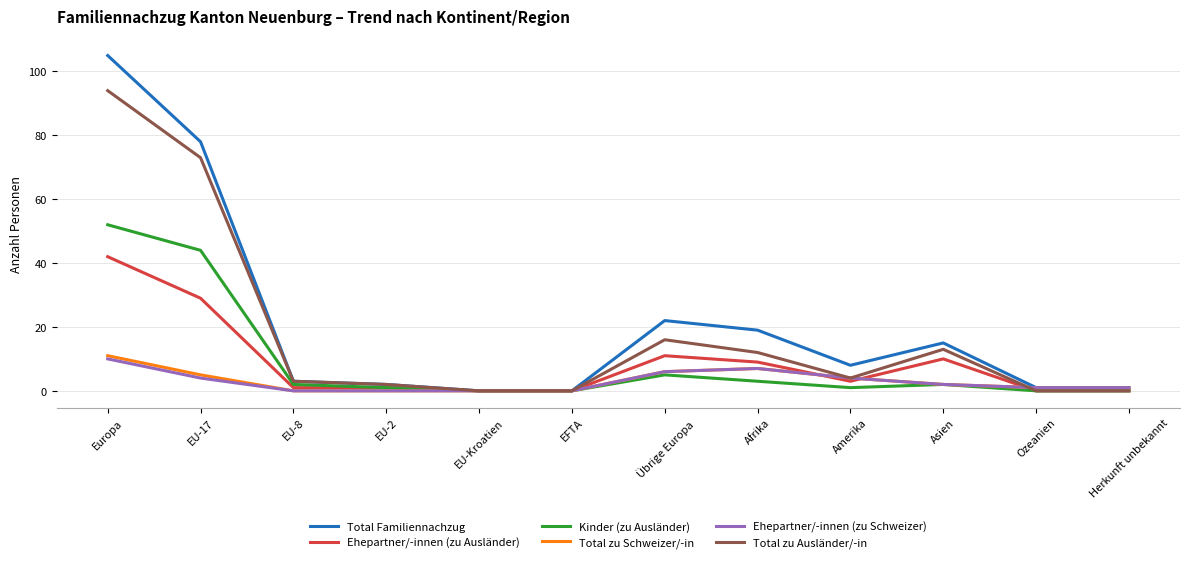

What is the difference between the maximum and minimum values in the Ehepartner/-innen (zu Ausländer) series?

42